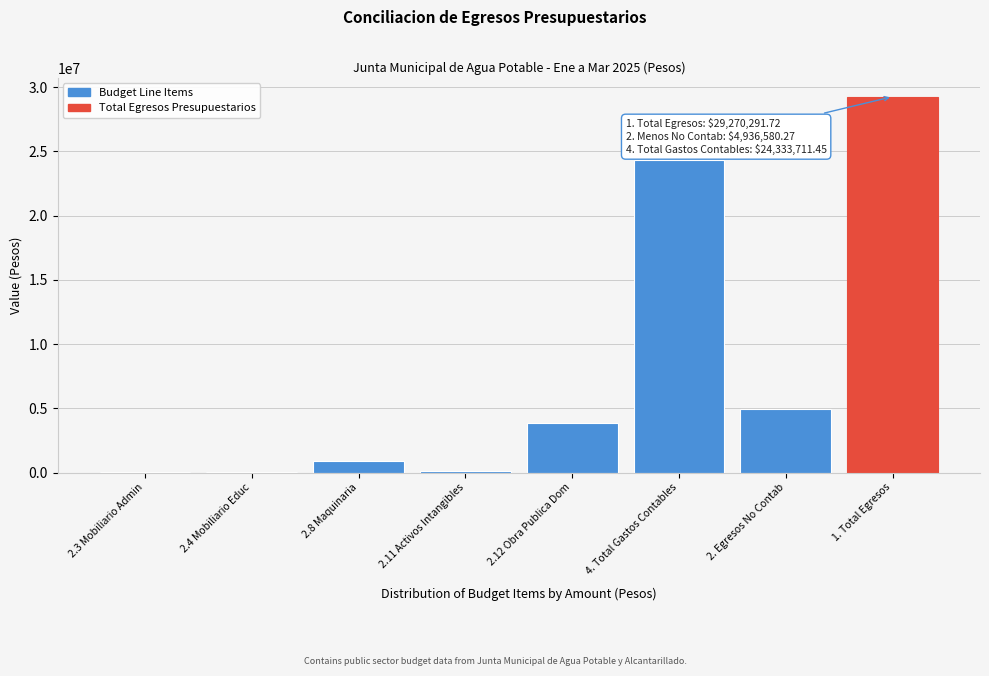

What is the greatest value displayed?

29270291.7